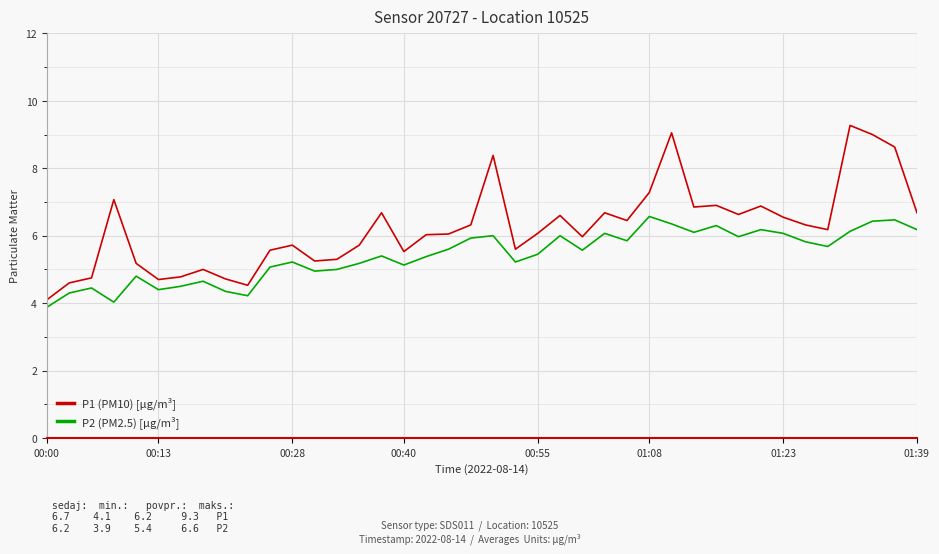

List the series in order of their overall mean, highest first.

P1 (PM10) [µg/m³], P2 (PM2.5) [µg/m³]